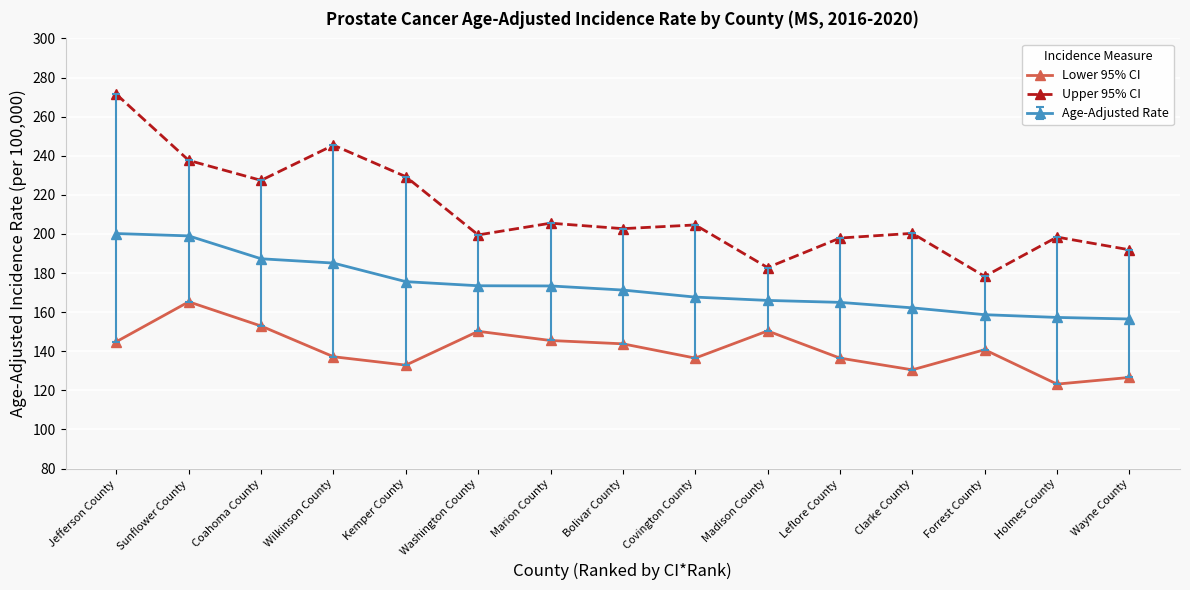

True or false: Upper 95% CI and Lower 95% CI cross at least once.

False